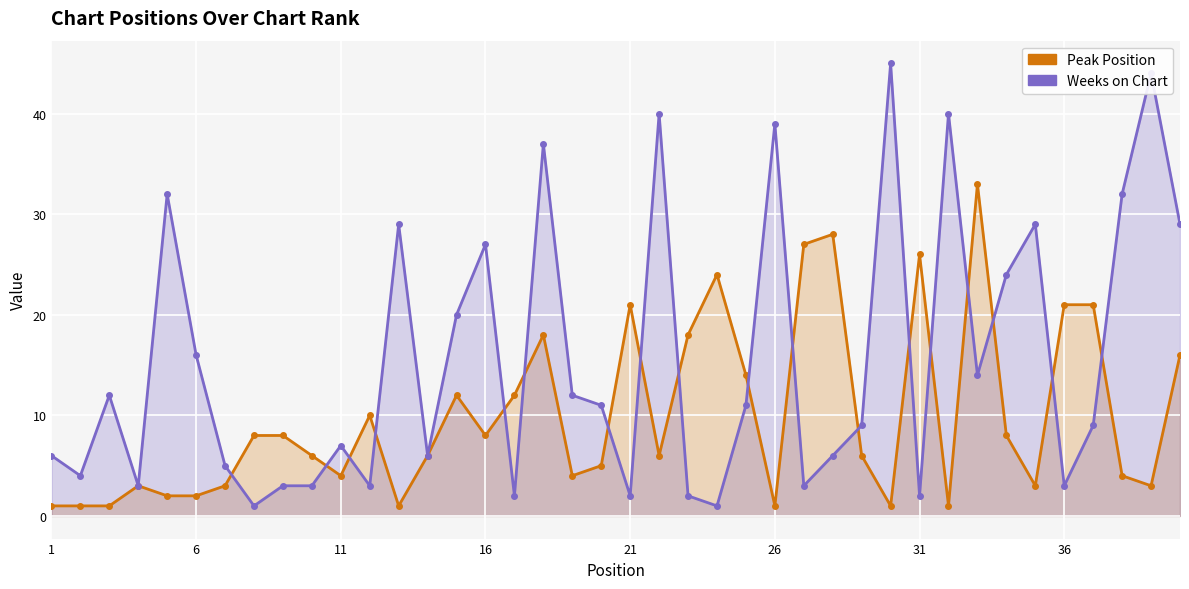

How many lines are shown in the chart?

2